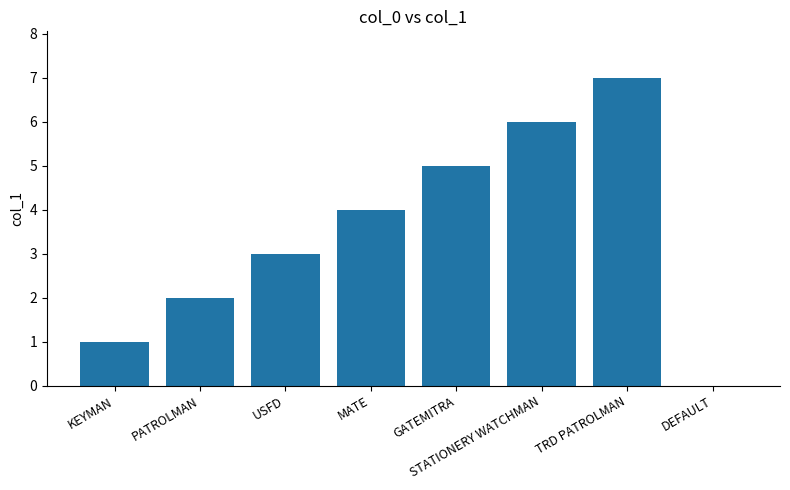

What value does the data have at STATIONERY WATCHMAN?

6